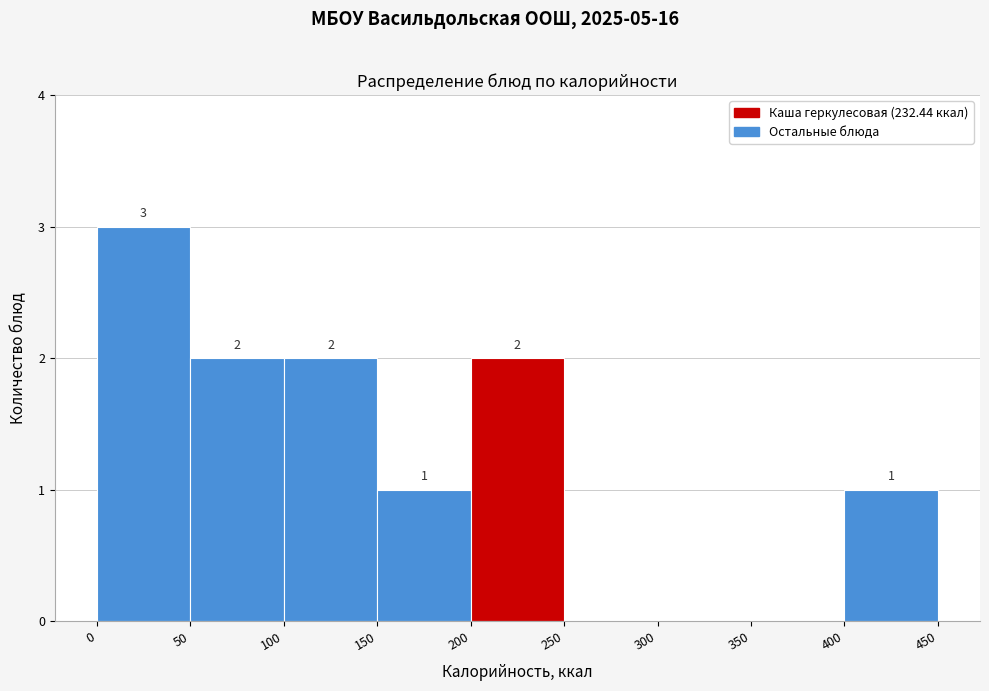

Over which range of the x-axis is the bar tallest?

0 to 50